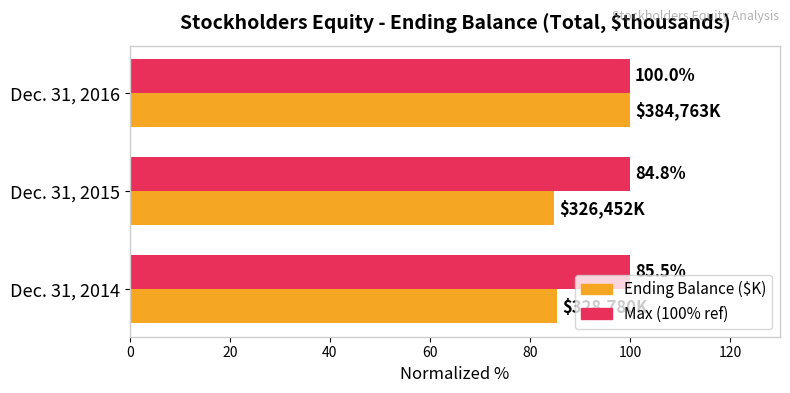

What is the difference between the highest and lowest values at Dec. 31, 2015?

15.2